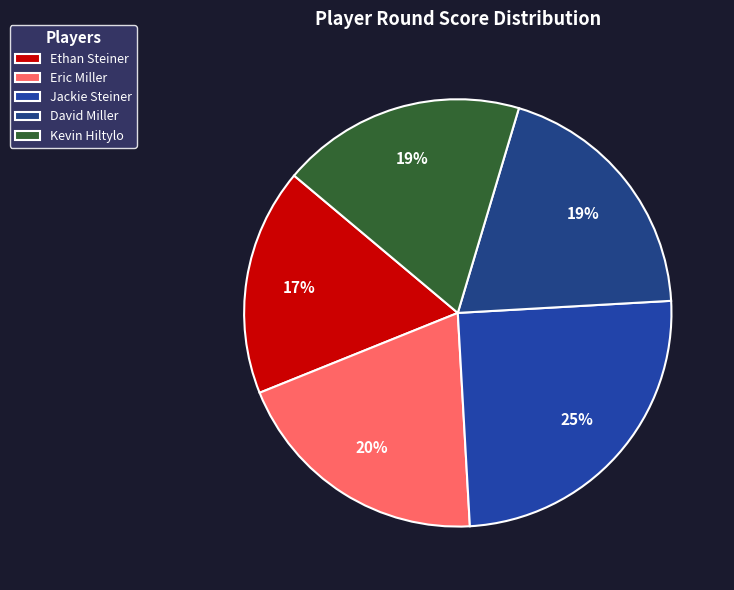

Is the sum of Kevin Hiltylo and Jackie Steiner greater than half?

No